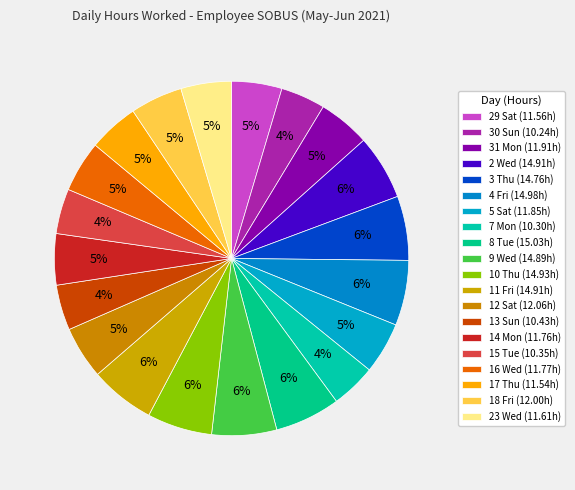

What is the largest slice in the pie chart?

8 Tue